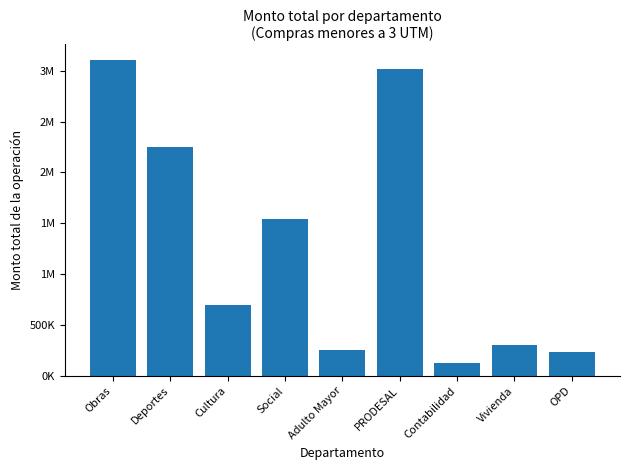

Which category has the highest value across all series?

Obras